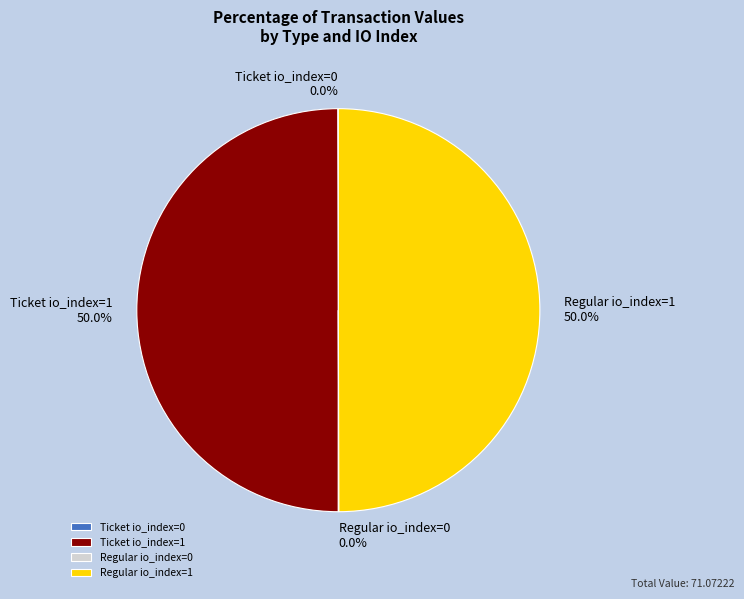

What portion of the pie excludes Ticket io_index=1?

50.0%